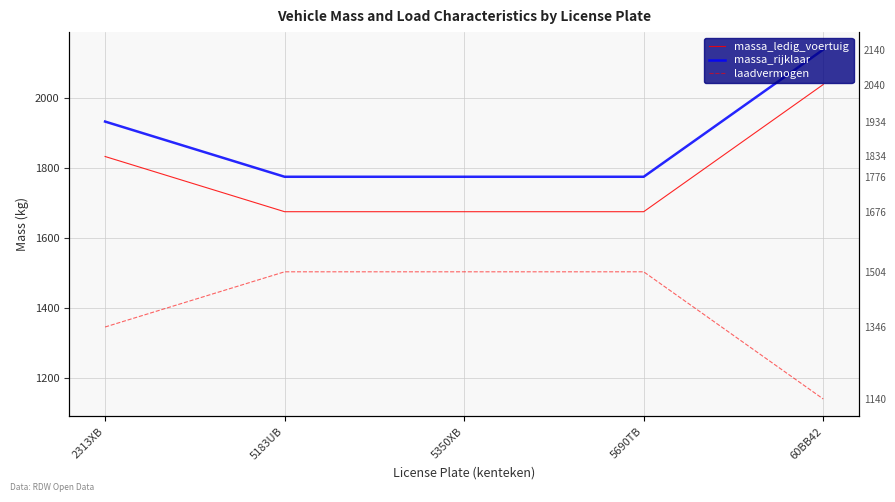

List the series in order of their peak value, highest first.

massa_rijklaar, massa_ledig_voertuig, laadvermogen